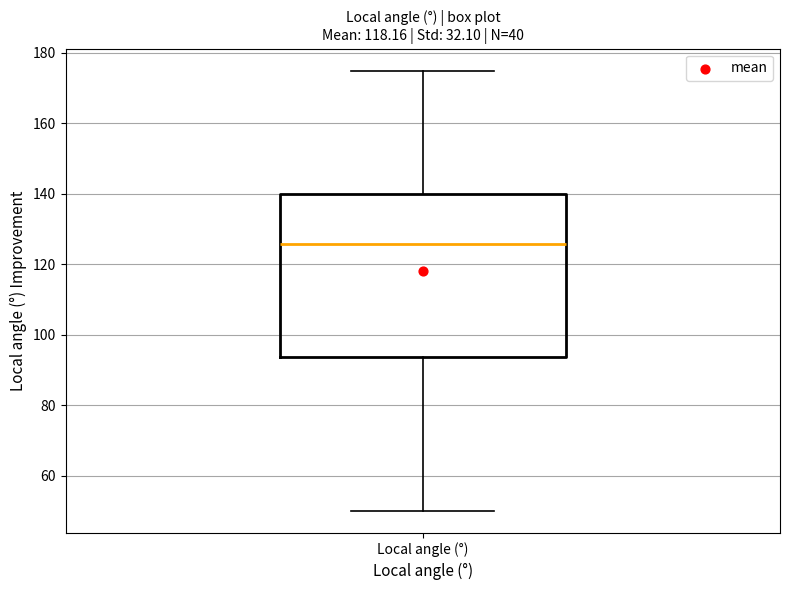

Where is the lower edge of the box for Local angle (°) on the y-axis? The values are not printed on the chart, so give them approximately, as read against the axis.

94